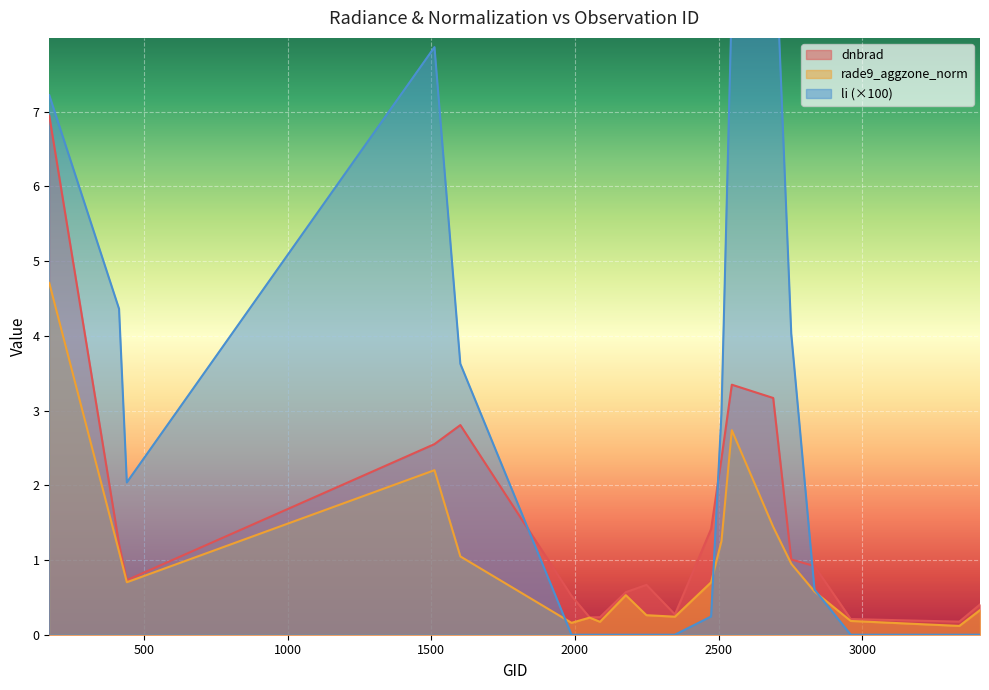

Which category has the highest value in the li series?

2690